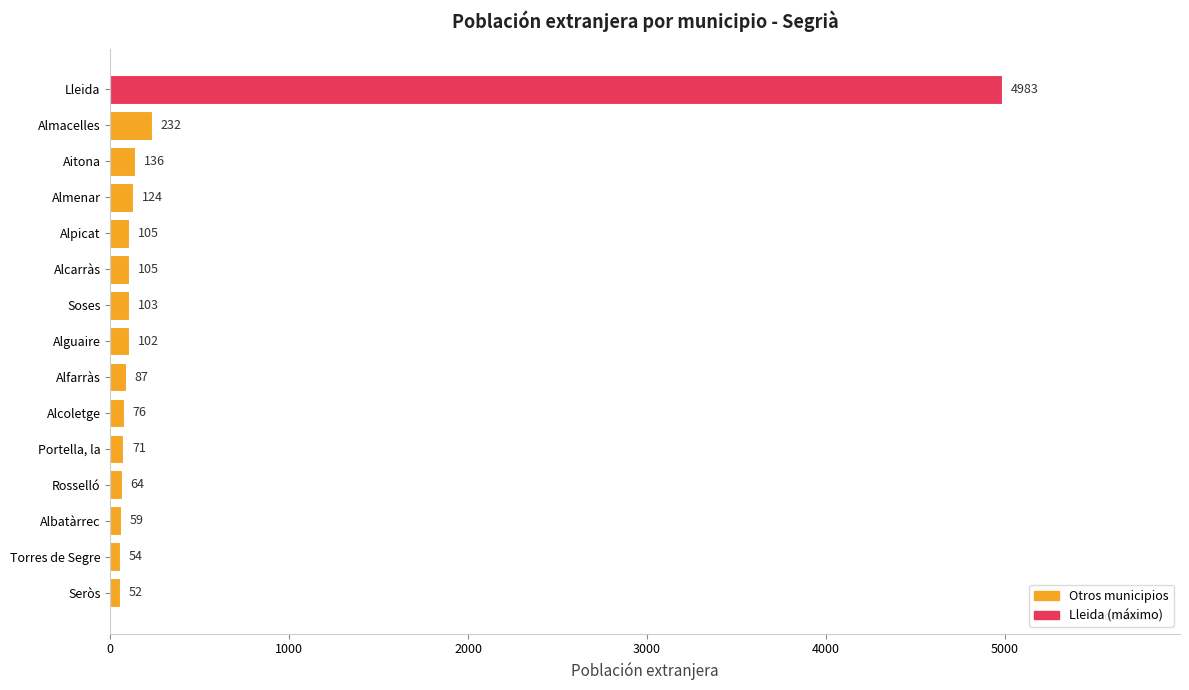

Which category has the lowest value across all series?

Seròs